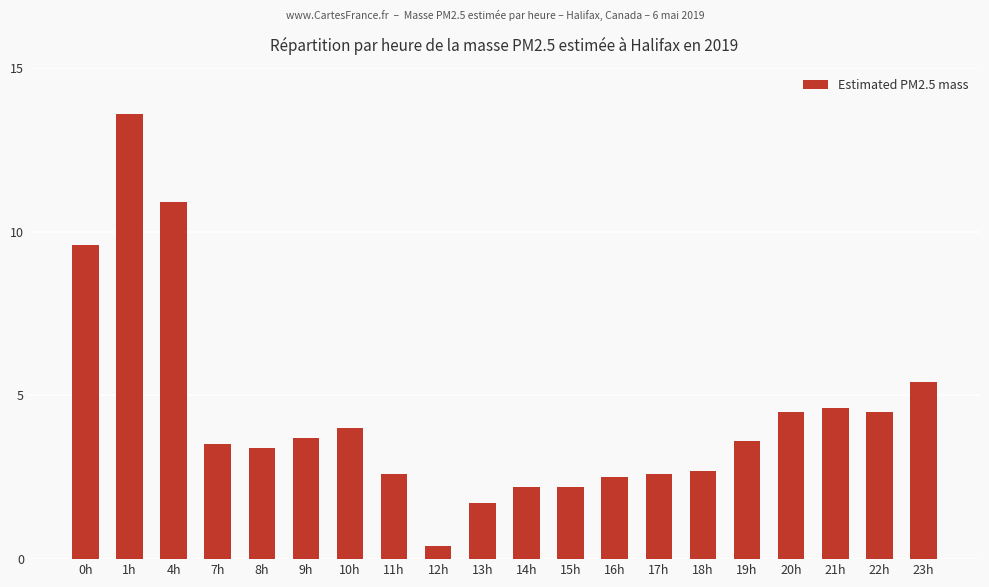

What is the average value?

4.4